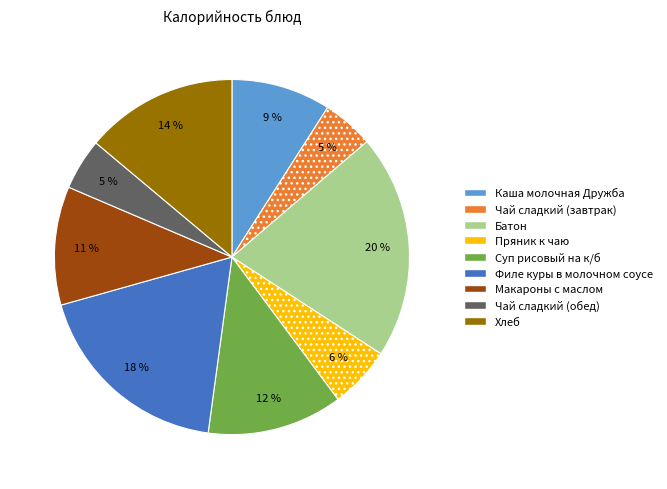

The Хлеб slice represents 14% of the pie. True or false?

True